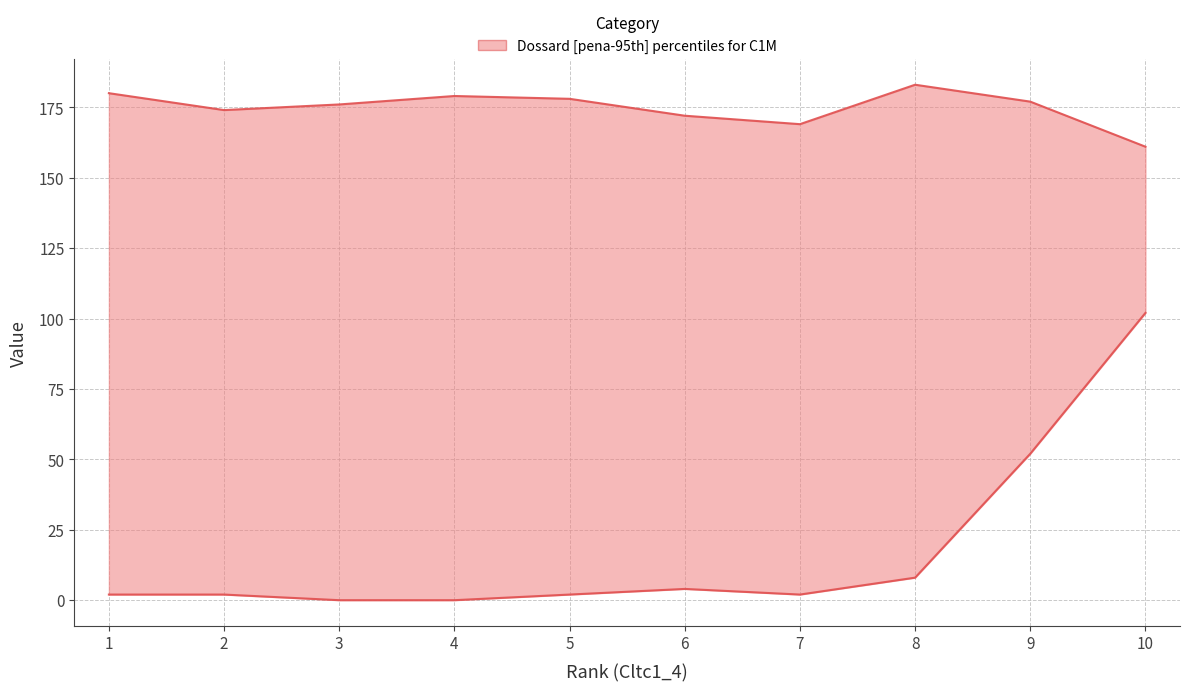

Reading right to left, list all the values displayed in this chart.

pena (lower bound): 10=102	9=52	8=8	7=2	6=4	5=2	4=0	3=0	2=2	1=2
Dossard (upper bound): 10=161	9=177	8=183	7=169	6=172	5=178	4=179	3=176	2=174	1=180